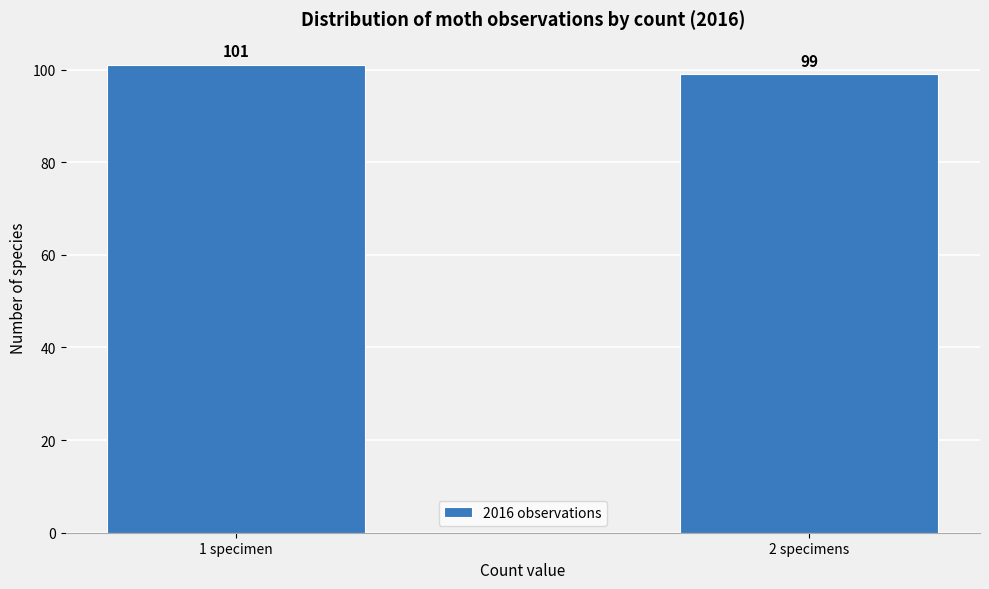

Reading left to right, what are all the values shown in this chart?

1 specimen=101	2 specimens=99